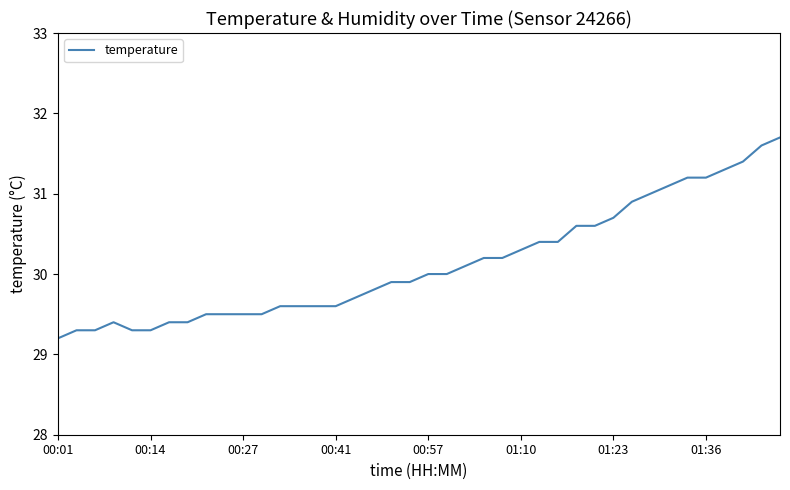

What is the difference between the maximum and minimum values?

2.5